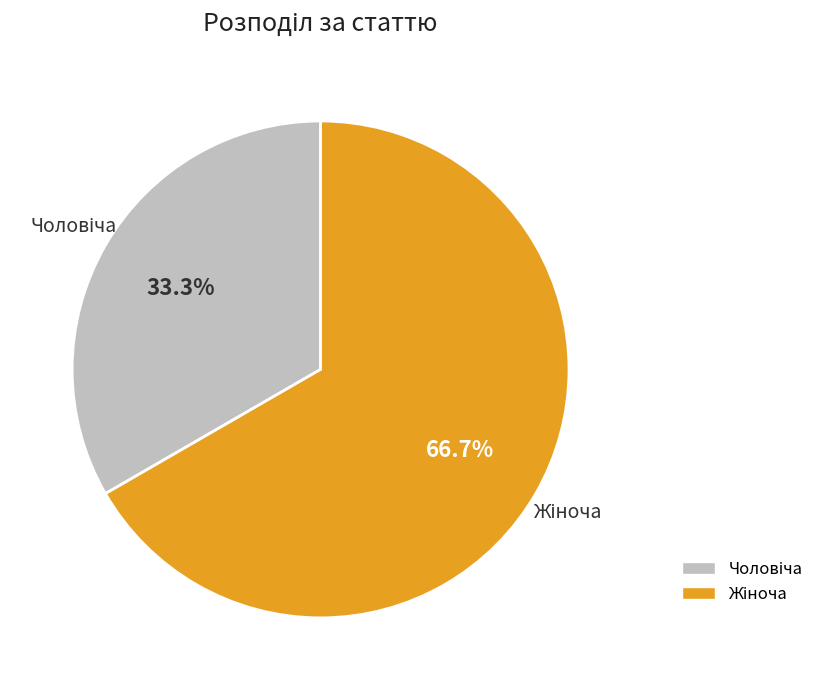

Does any single category account for the majority?

Yes